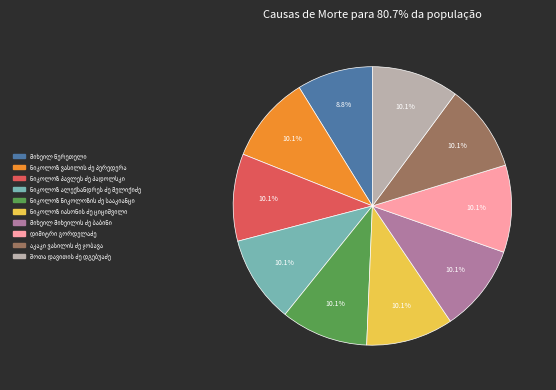

Is there any slice that represents more than half of the pie?

No